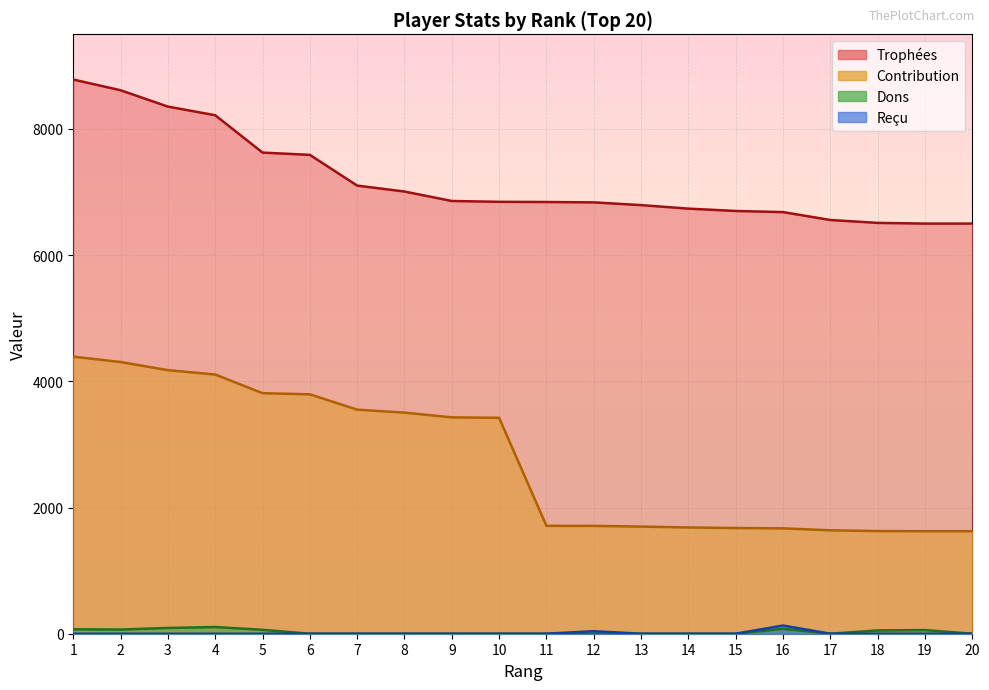

Where is the first local maximum for Dons?

4